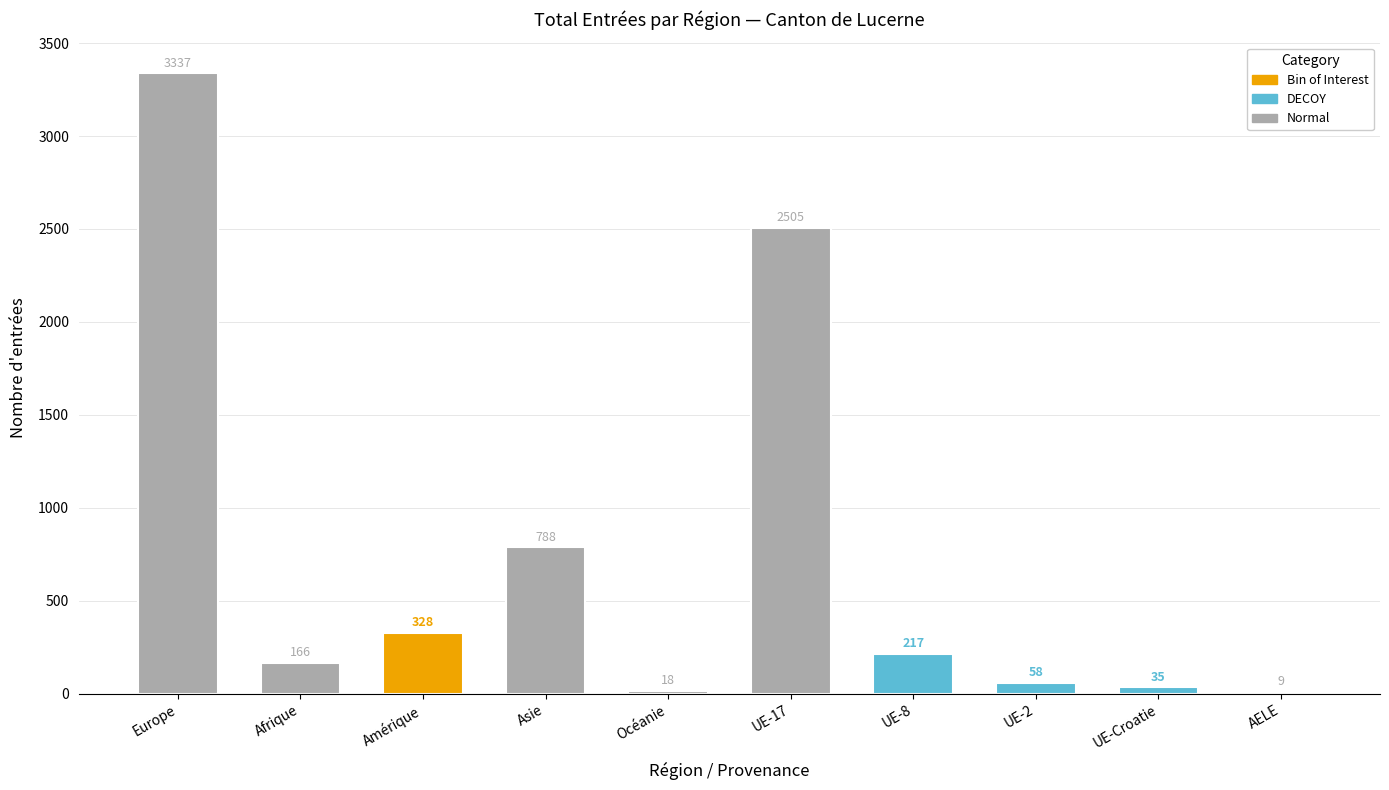

True or false: the data shows 328 at Amérique.

True